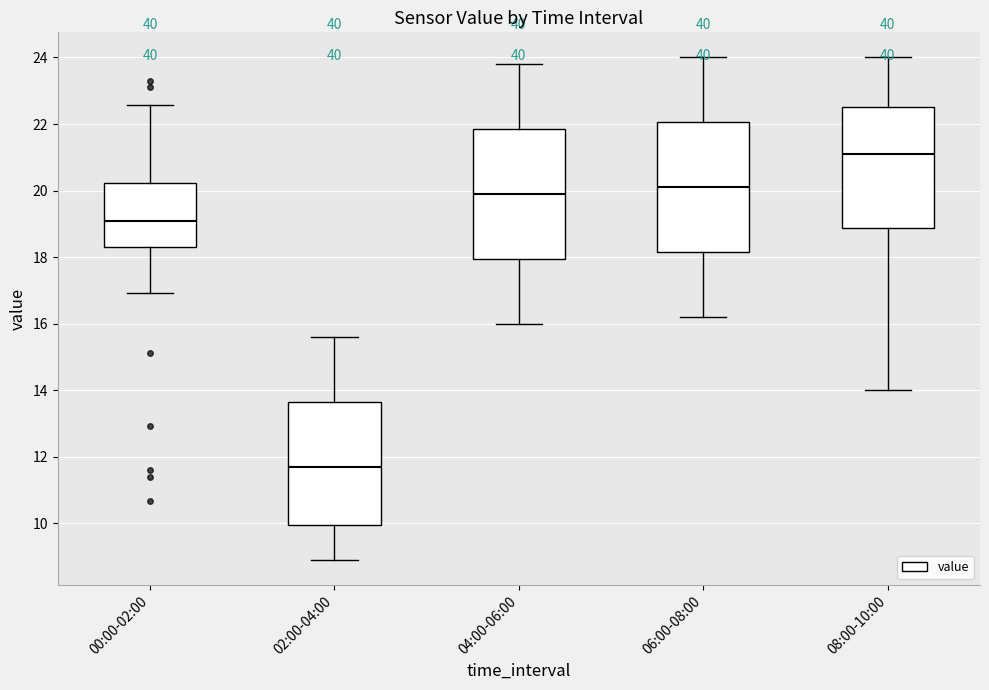

Reading left to right, read every box against the y-axis: the position of its median line, the range the box covers, and the ends of its whiskers. The values are not printed on the chart, so give them approximately, as read against the axis.

00:00-02:00: median 19.0, box 18.4 to 20.2, whiskers 17.0 to 22.6
02:00-04:00: median 11.8, box 10.0 to 13.6, whiskers 9.0 to 15.6
04:00-06:00: median 20.0, box 18.0 to 21.8, whiskers 16.0 to 23.8
06:00-08:00: median 20.2, box 18.2 to 22.0, whiskers 16.2 to 24.0
08:00-10:00: median 21.2, box 18.8 to 22.6, whiskers 14.0 to 24.0